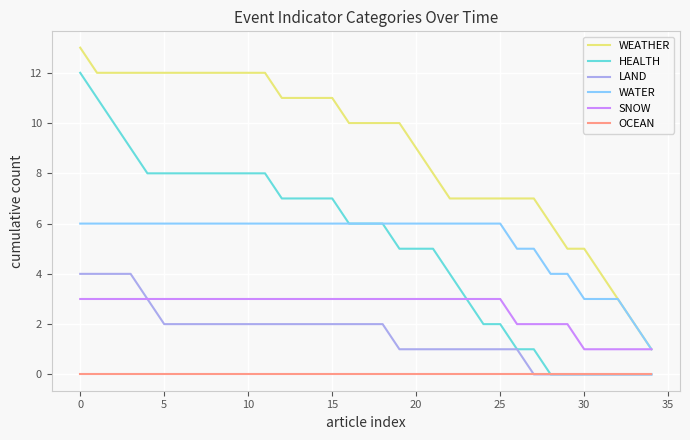

Which series has the largest total across all categories?

WEATHER